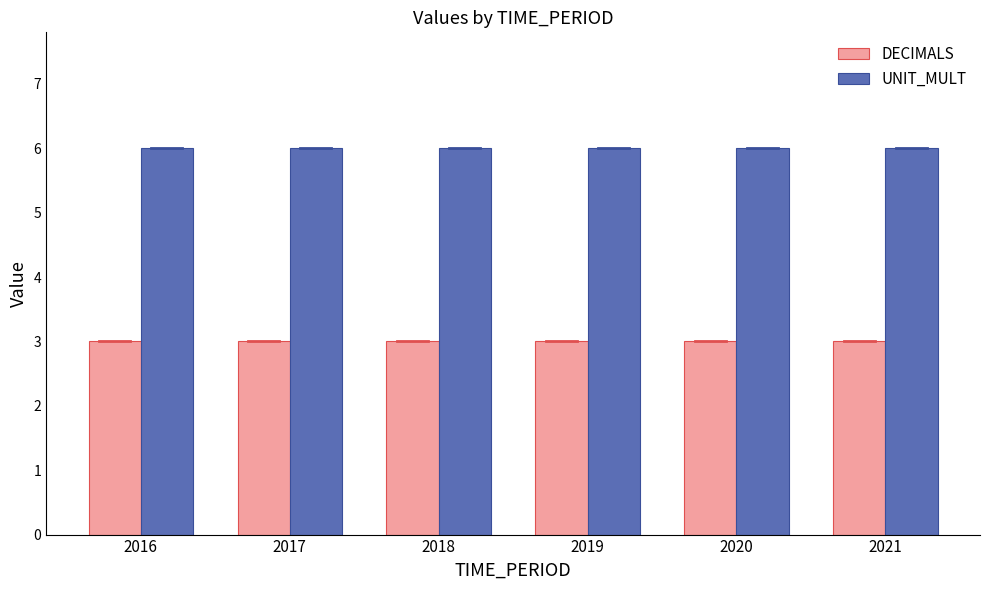

What is the value of the DECIMALS bar at the 4th from the left?

3